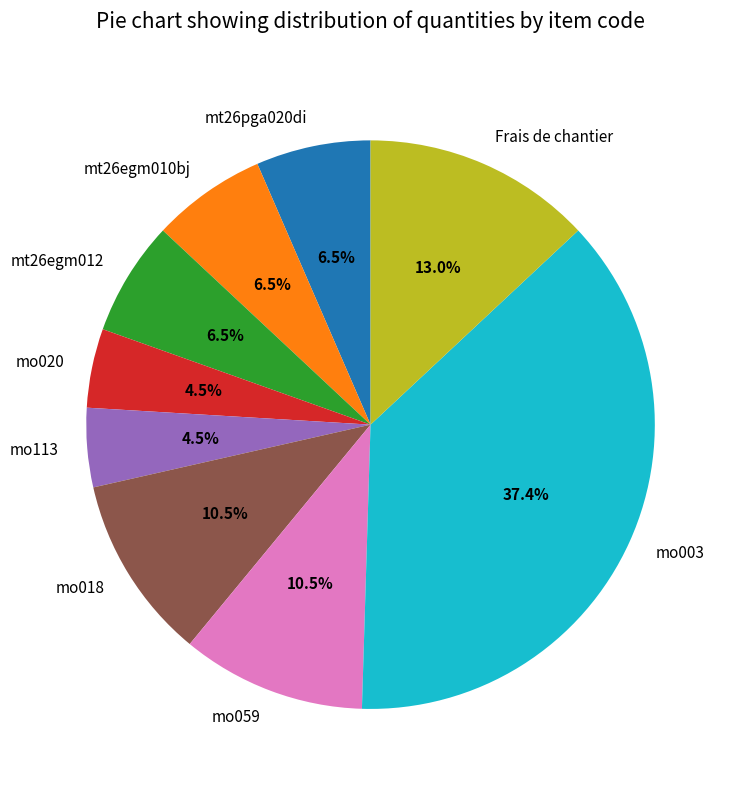

What percentage is NOT represented by mo113?

95.5%